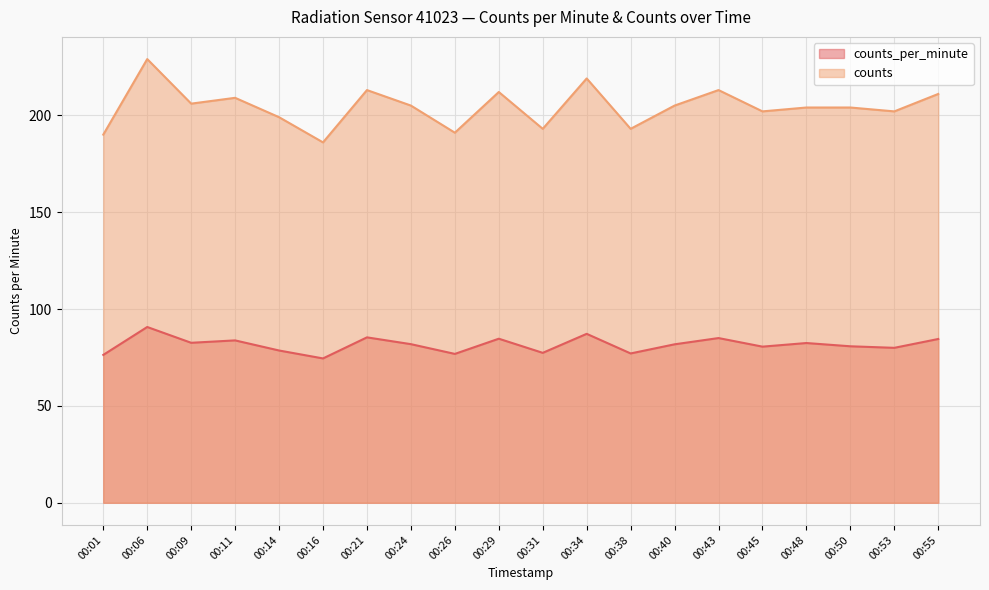

Where is counts nearest to the value 207?

00:09